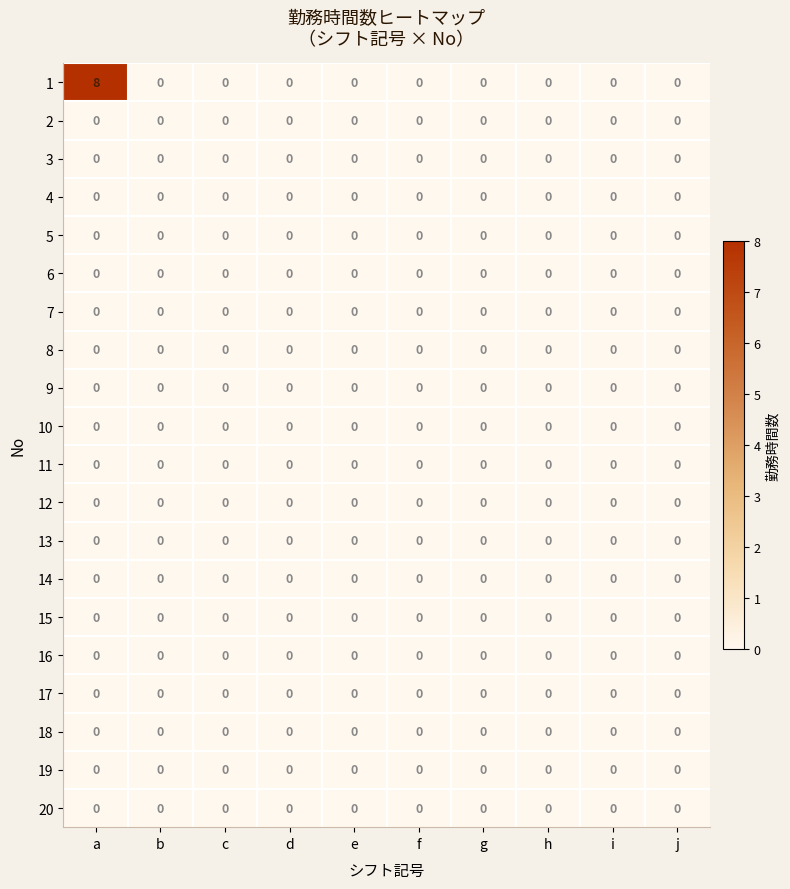

True or false: 9 has a value of 0 at b.

True